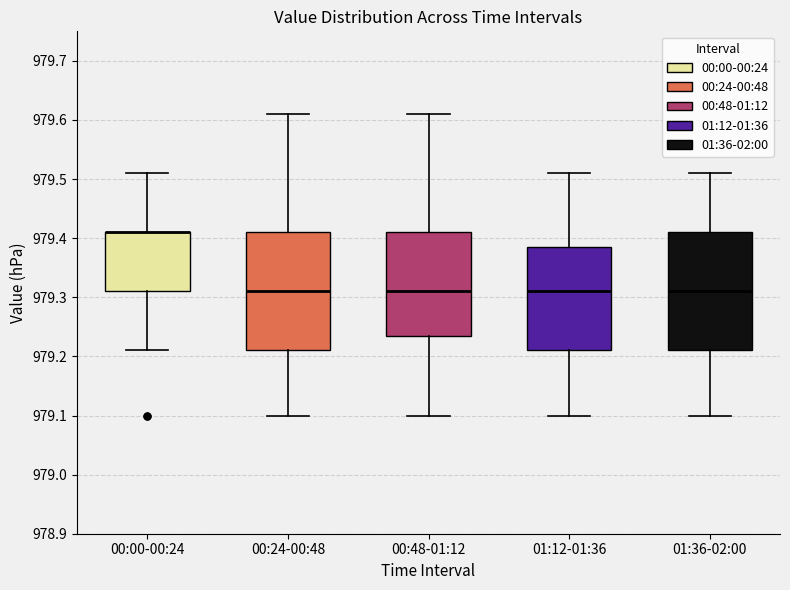

Where does the lower whisker of the box for 00:48-01:12 end on the y-axis? The values are not printed on the chart, so give them approximately, as read against the axis.

979.10